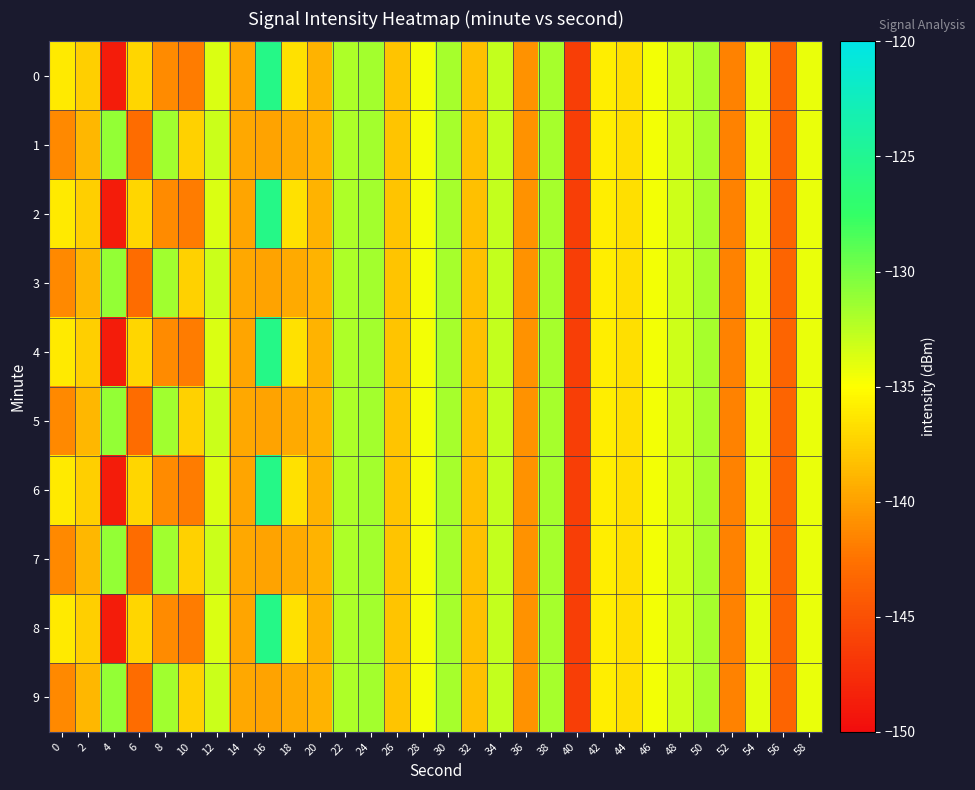

At 16, list the series in order from smallest to largest.

1, 3, 5, 7, 9, 0, 2, 4, 6, 8